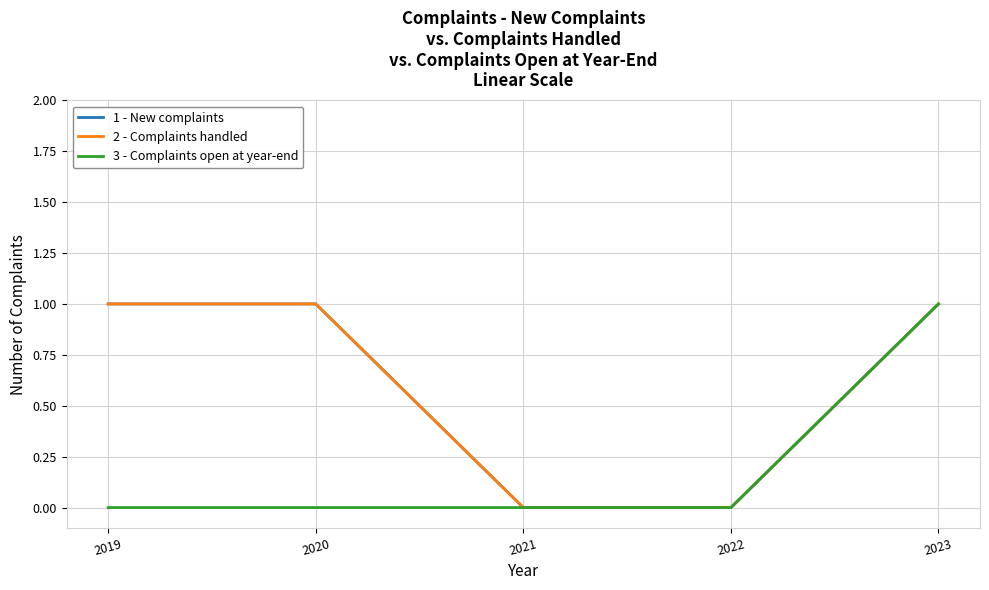

Which series has the widest spread of values?

1 - New complaints